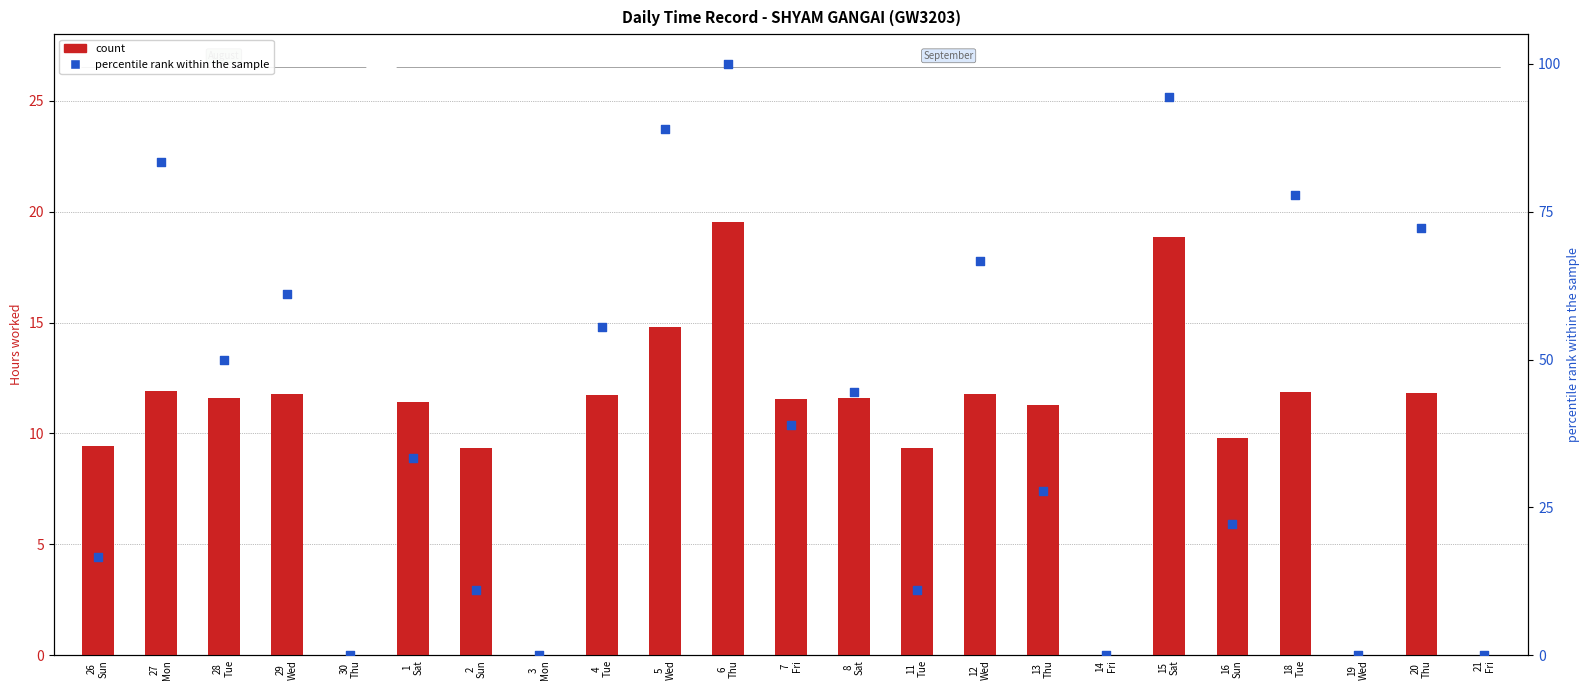

Which series reaches the minimum Y coordinate?

count